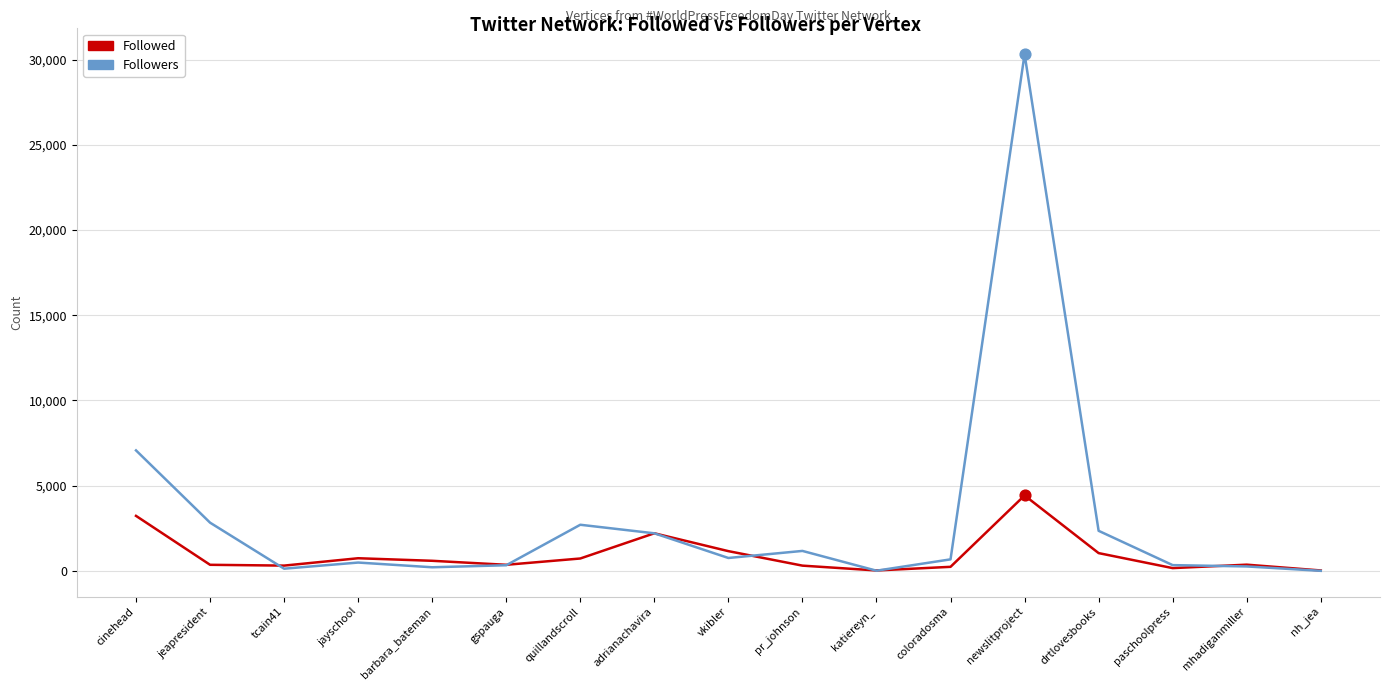

Is the value of Followers at drtlovesbooks greater than the value of Followed at jeapresident?

Yes